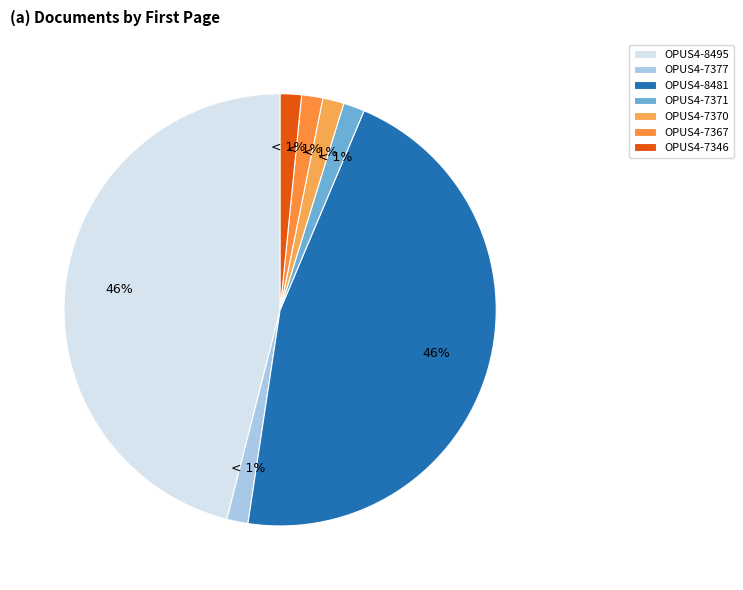

What is the largest slice in the pie chart?

OPUS4-8495